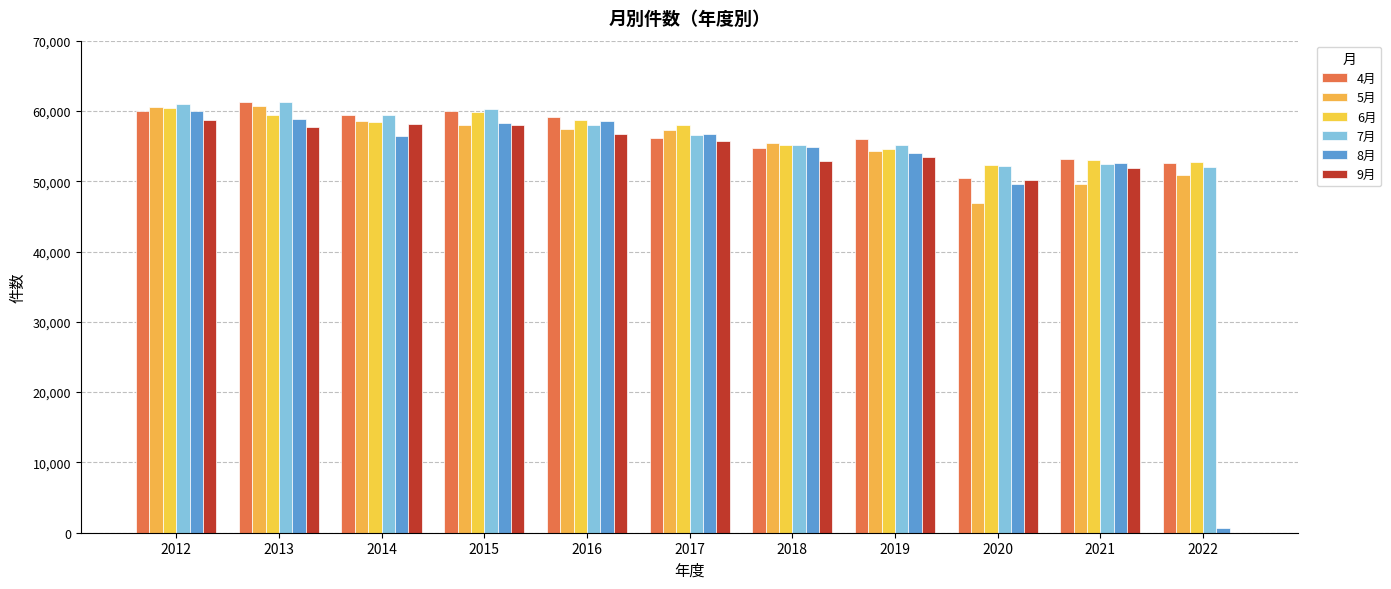

What is the average value of the 5月 series?

55445